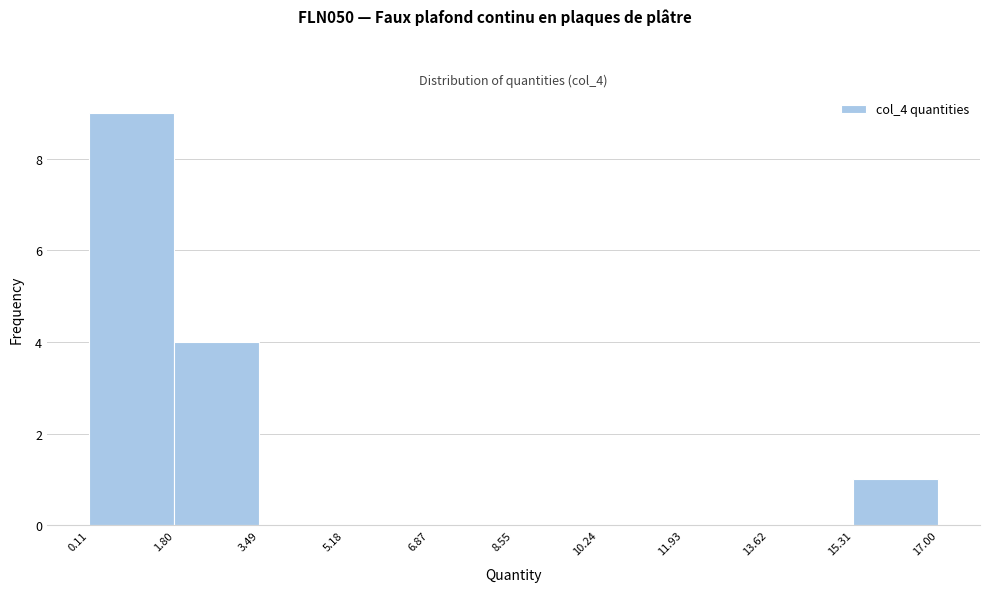

Reading left to right, list every bar in this chart as the range it spans on the x-axis followed by its height. The values are not printed on the chart, so give them approximately, as read against the axis.

0.11 to 1.80: 9
1.80 to 3.49: 4
3.49 to 5.18: 0
5.18 to 6.87: 0
6.87 to 8.55: 0
8.55 to 10.24: 0
10.24 to 11.93: 0
11.93 to 13.62: 0
13.62 to 15.31: 0
15.31 to 17.00: 1